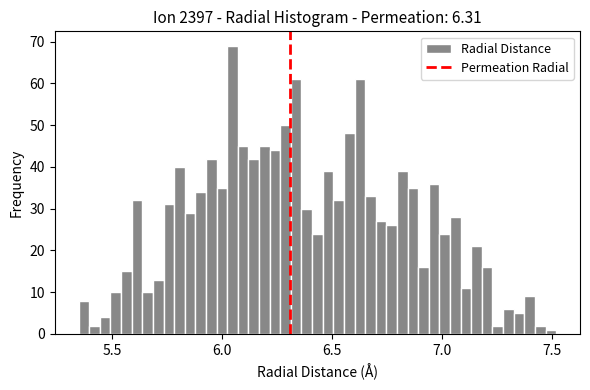

Read against the x-axis, roughly where is the centre of the tallest bar?

6.05